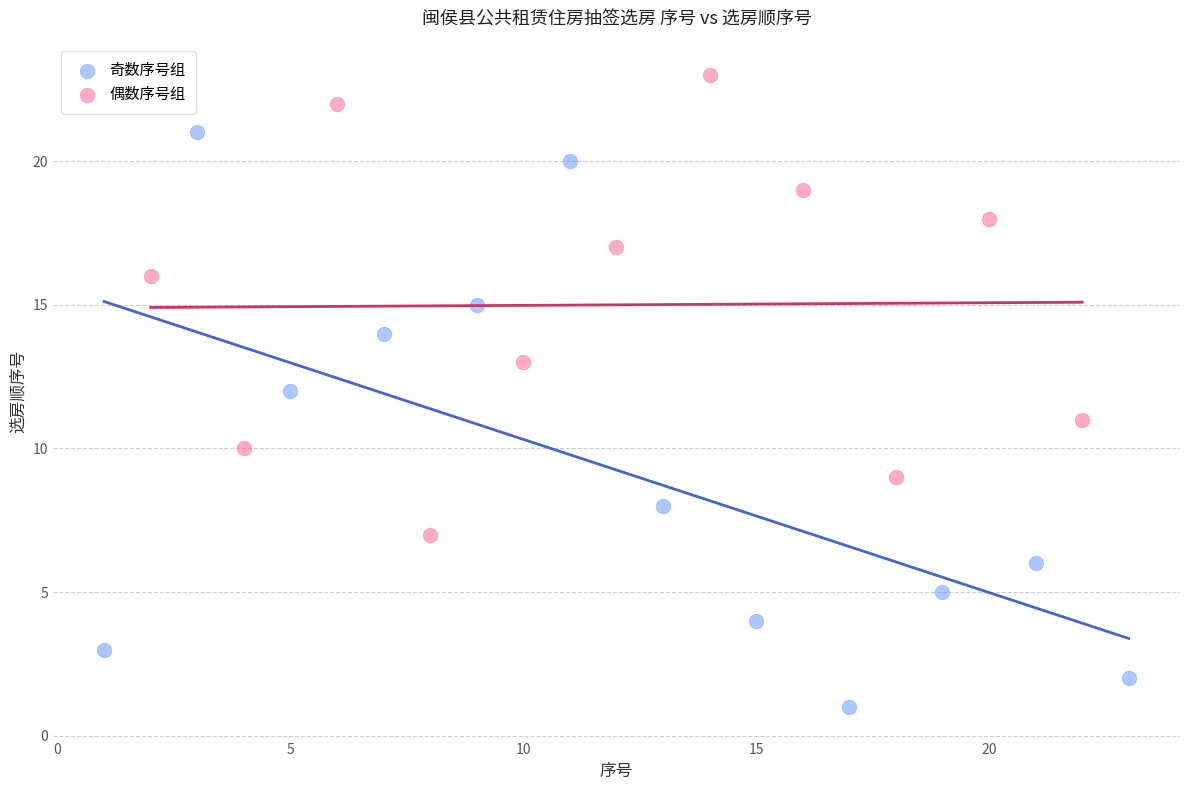

Which series contains the highest Y value?

偶数序号组